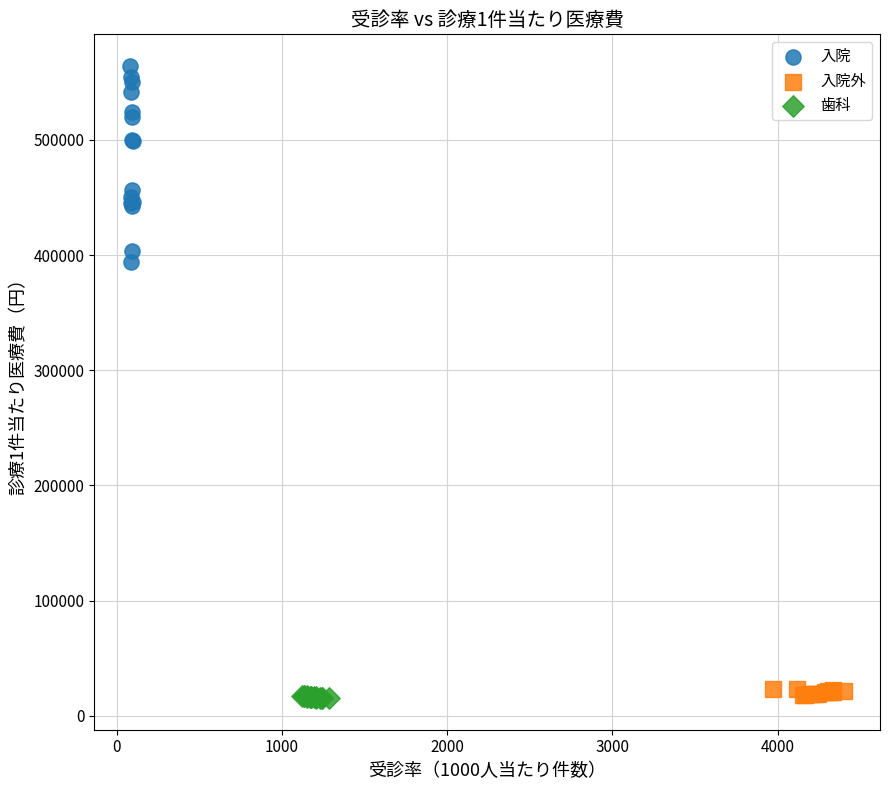

What are all the series names shown in the legend?

入院, 入院外, 歯科